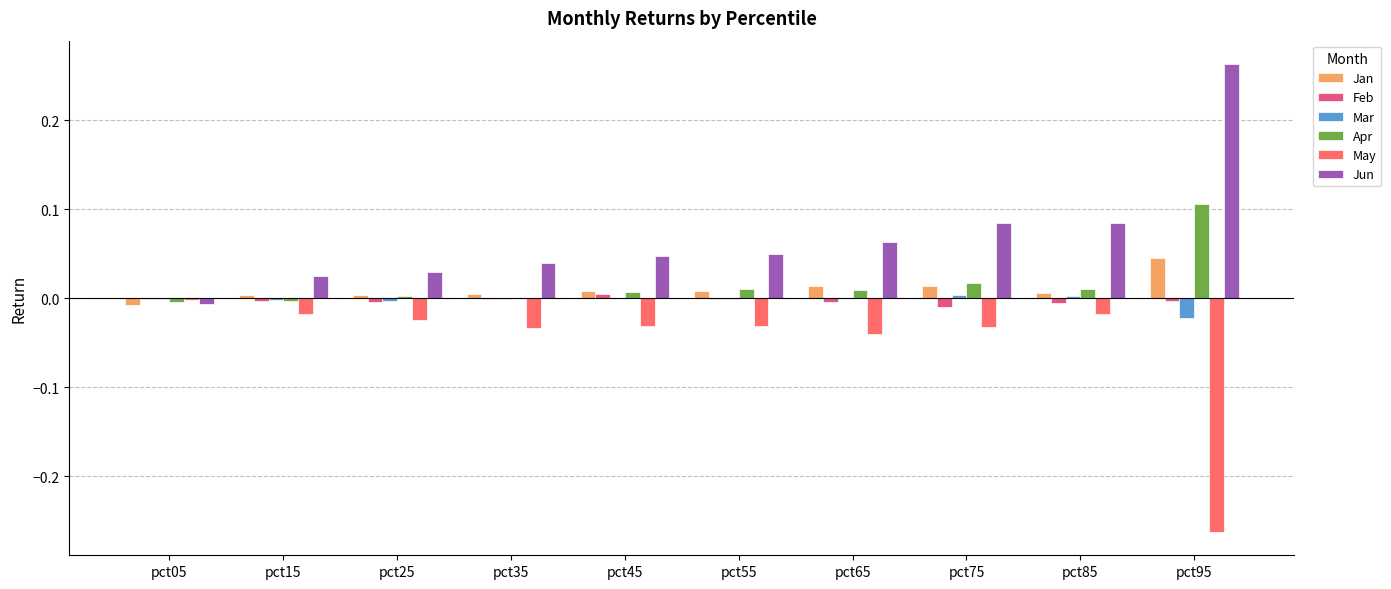

Where is Apr nearest to the value 0?

pct35